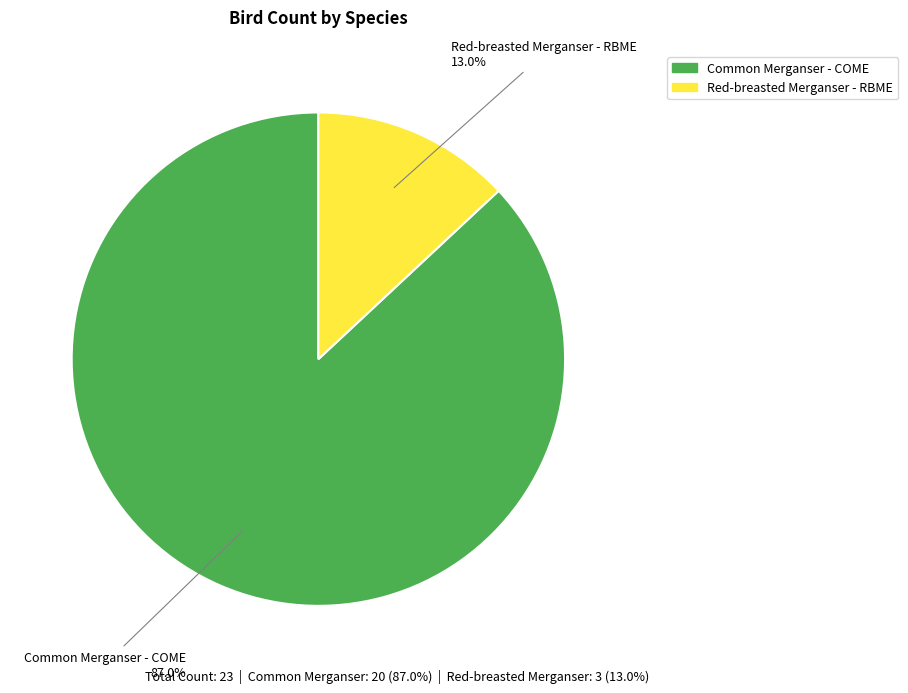

What percentage is the Red-breasted Merganser - RBME slice, to the nearest percent?

13%